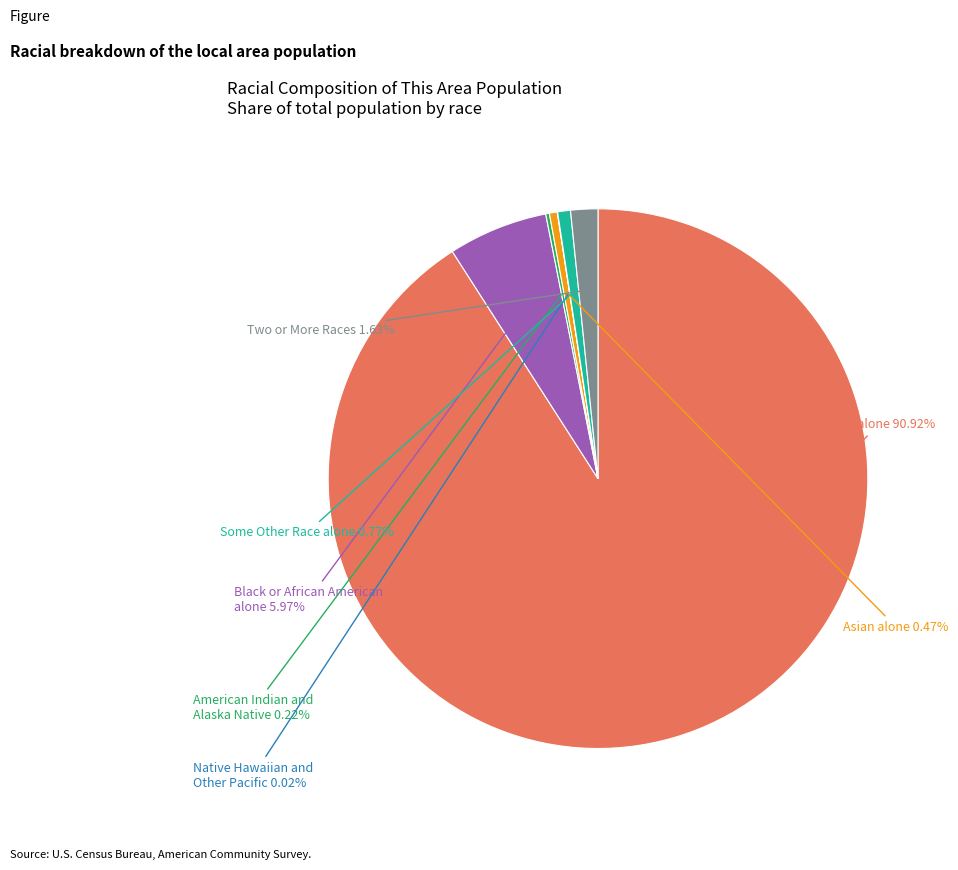

To the nearest percent, what is the average slice percentage?

14%